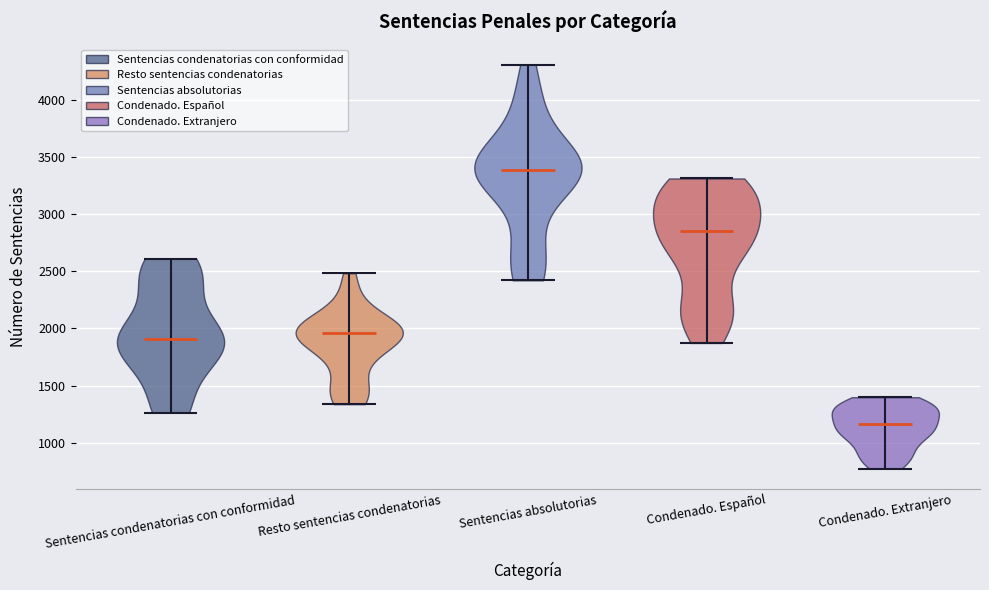

What is the lowest point the violin for Condenado. Español reaches on the y-axis? The values are not printed on the chart, so give them approximately, as read against the axis.

1850